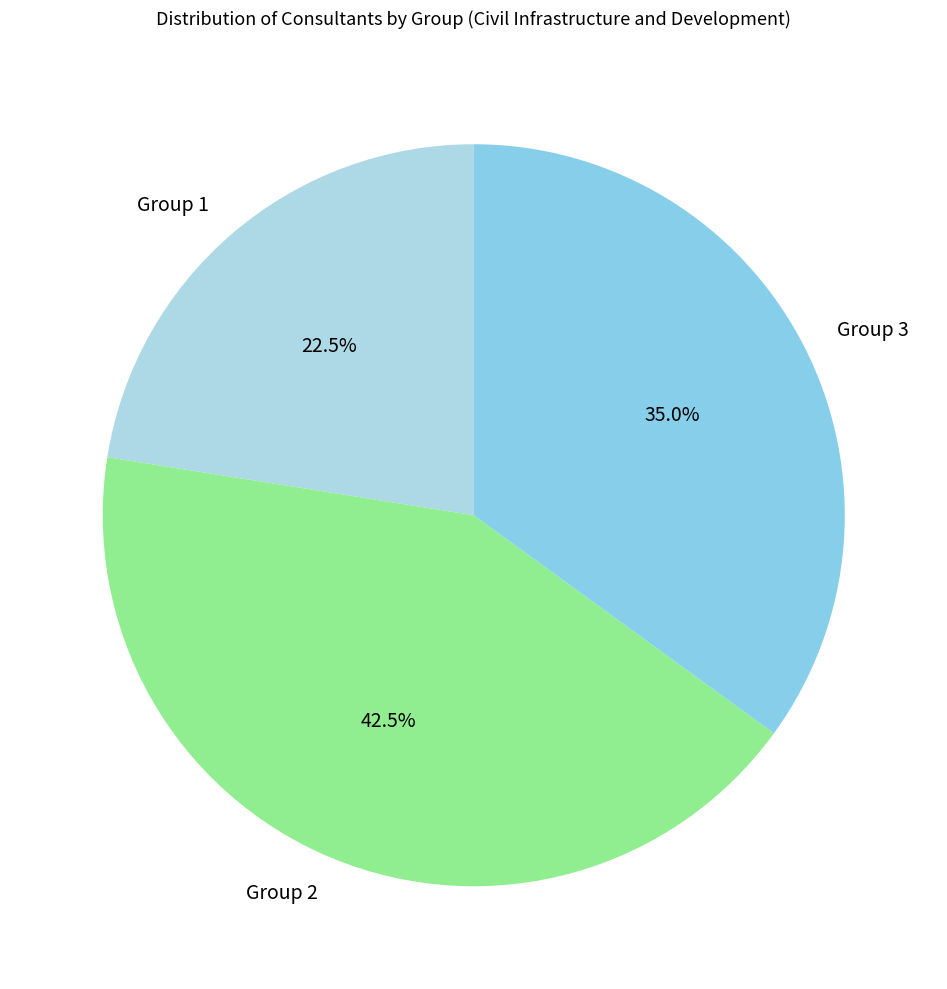

How many slices are in this pie chart?

3